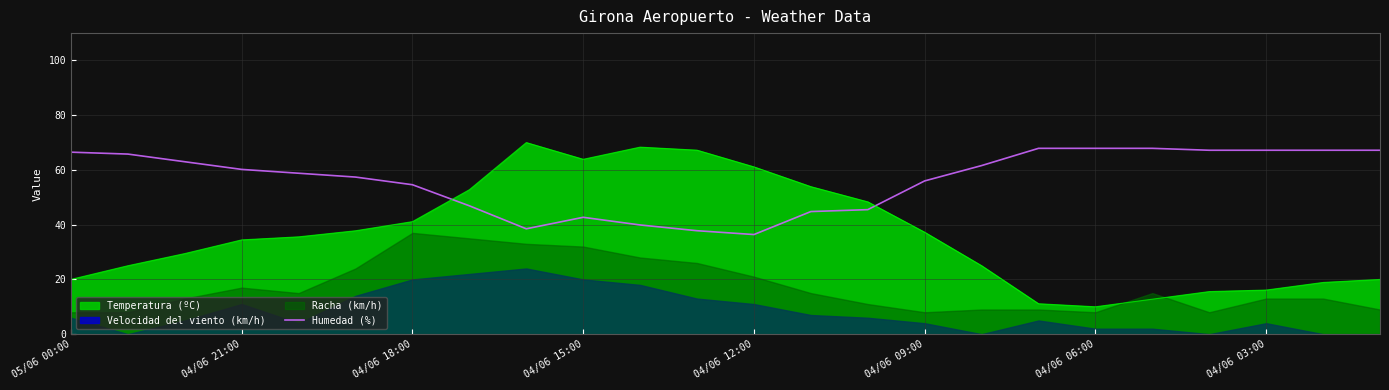

How many points are higher than both their immediate neighbors (excluding endpoints)?

1